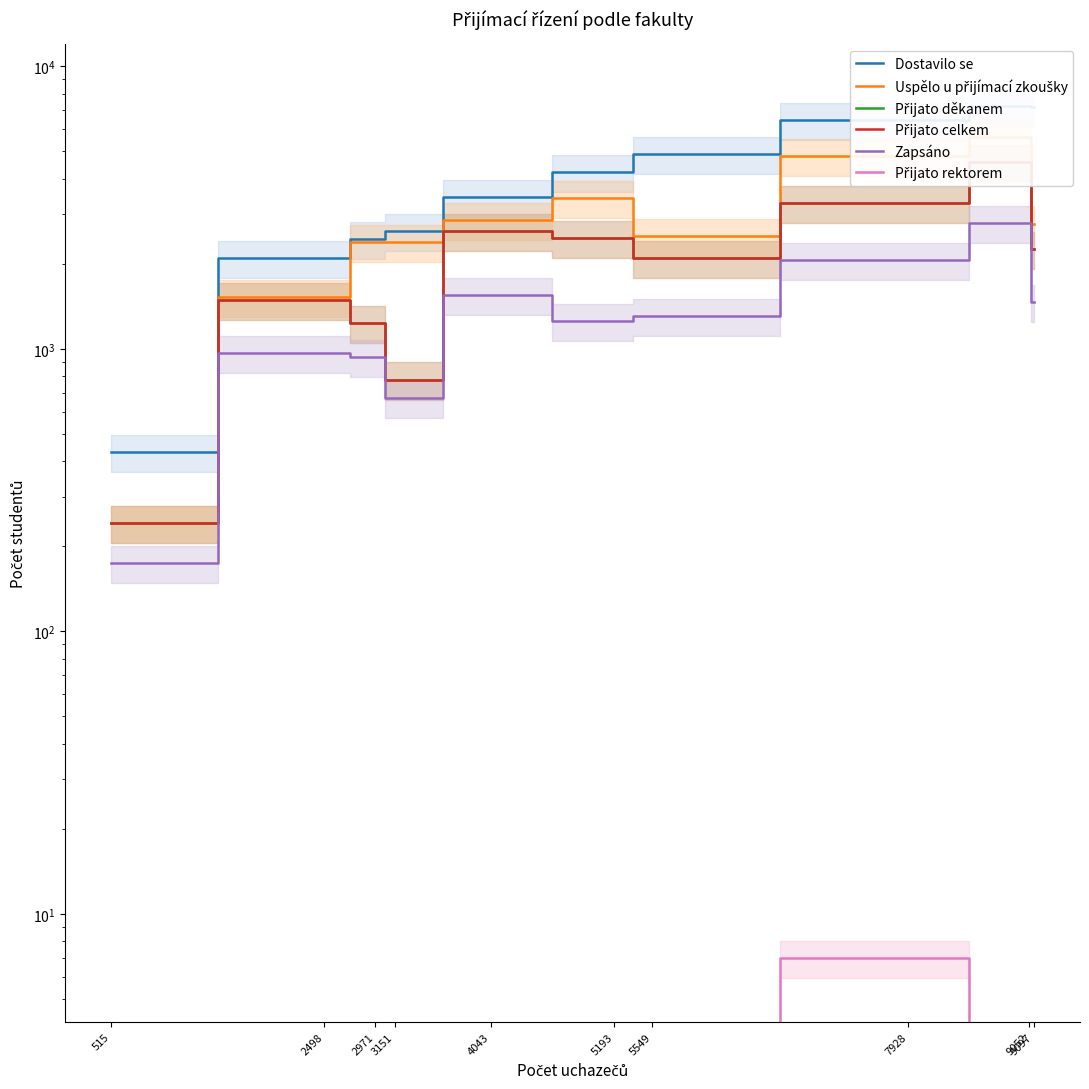

True or false: Dostavilo se and Zapsáno cross at least once.

False